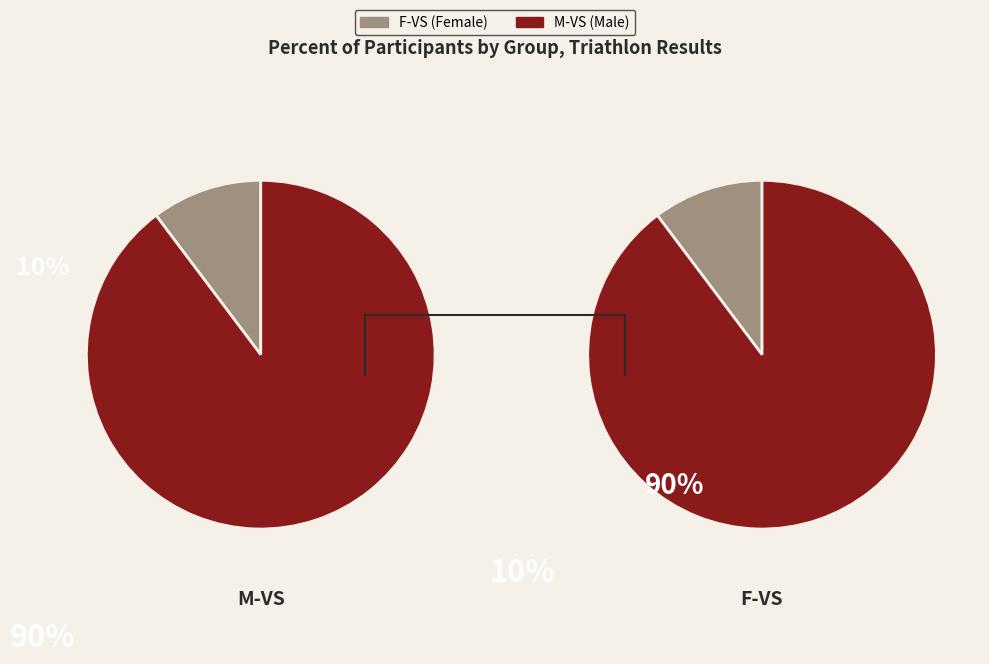

The M-VS slice represents 90% of the pie. True or false?

True